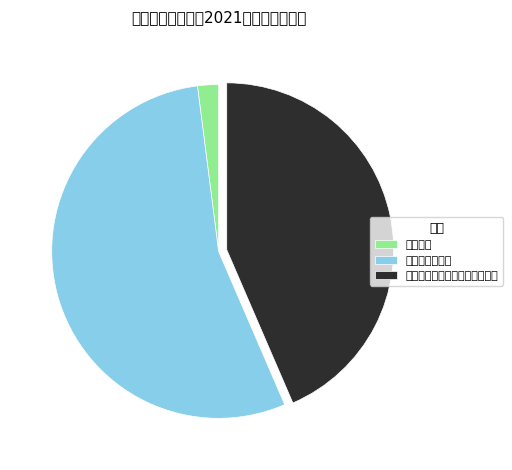

Is 事业单位离退休 the majority of the pie?

Yes